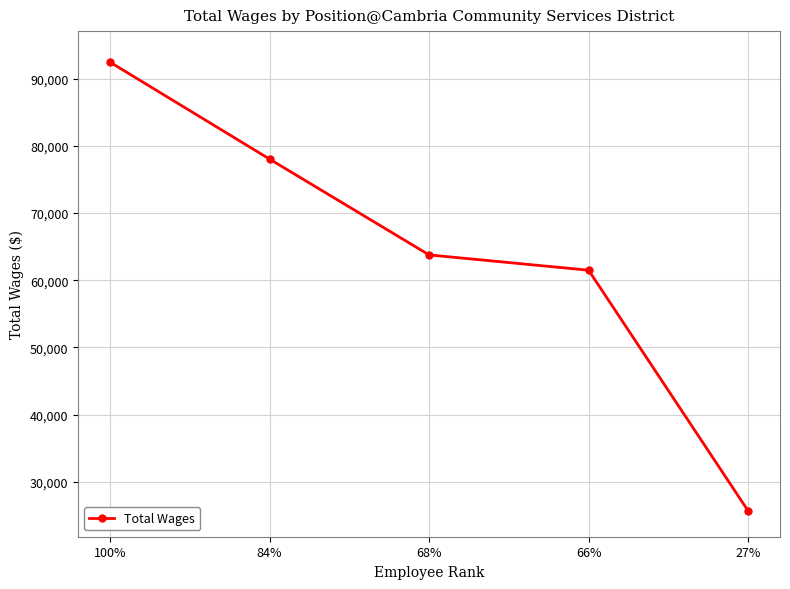

True or false: the data has more than 0 interior local peaks.

False